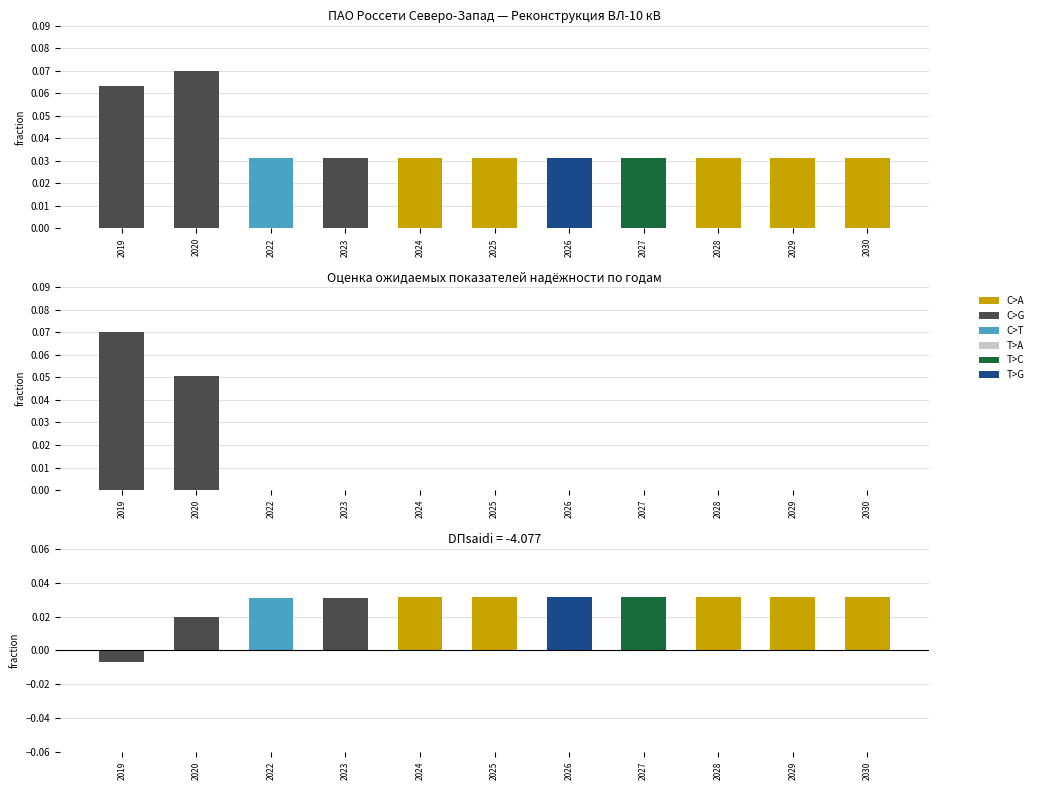

At which category is the sum across all series the highest?

2020